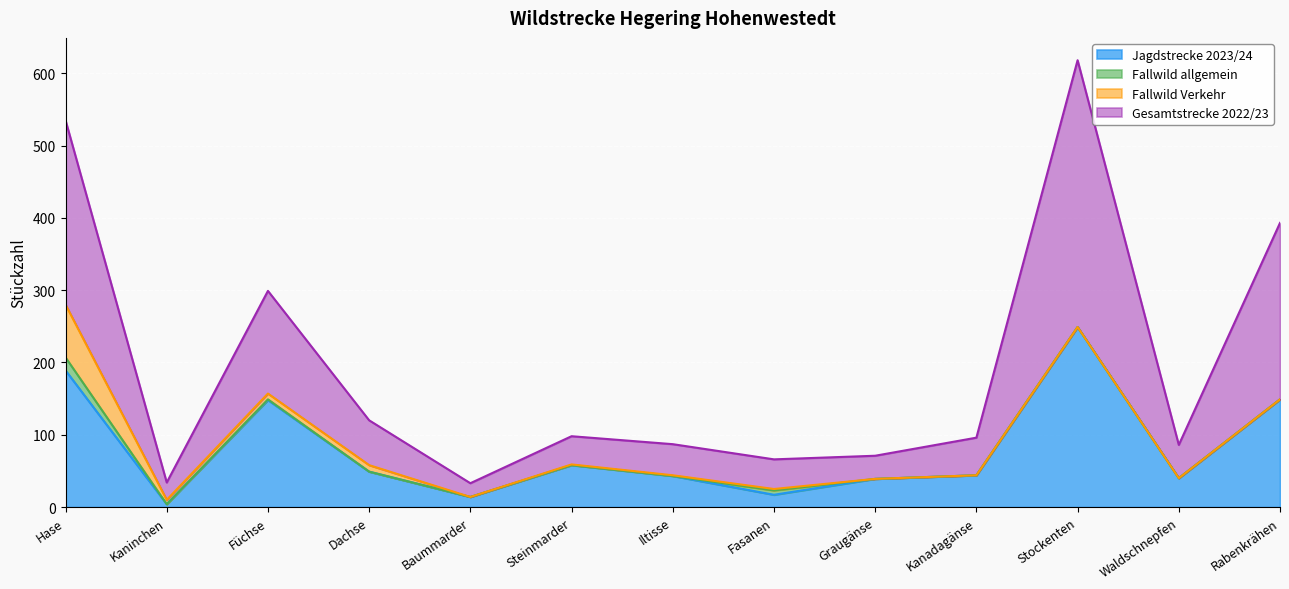

The value of Gesamtstrecke 2022/23 at Fasanen is 113. True or false?

False